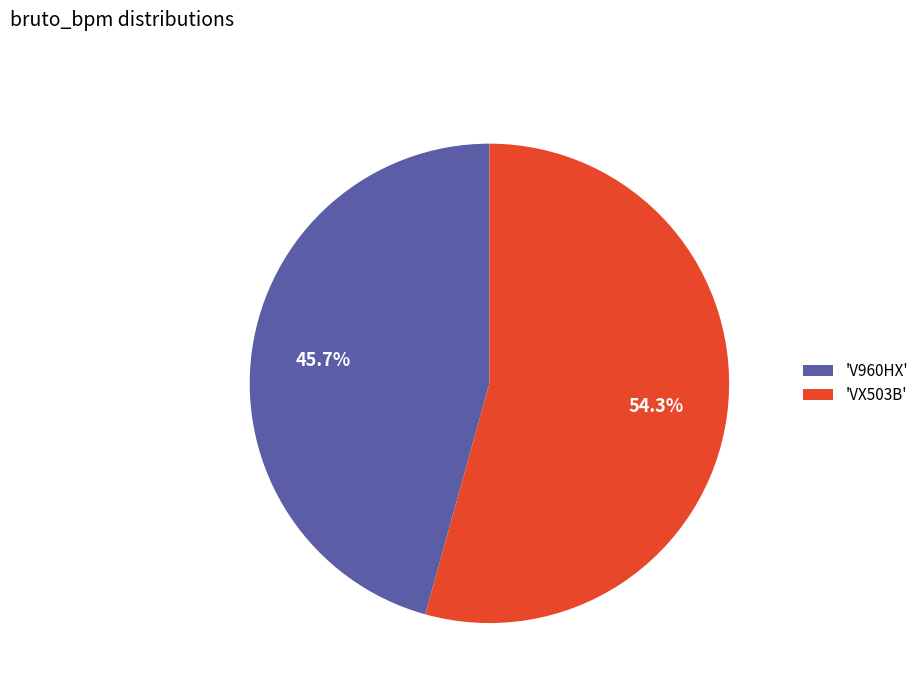

Rank the categories by value from lowest to highest.

'V960HX', 'VX503B'